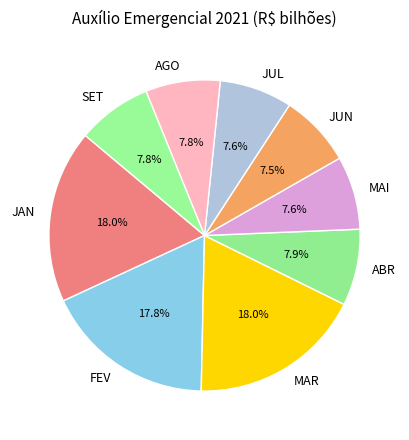

Is there any slice that represents more than half of the pie?

No